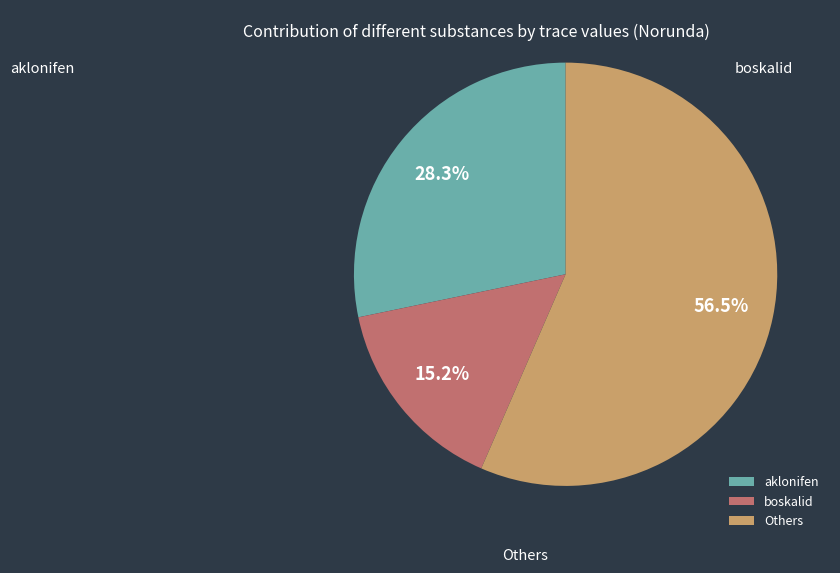

To the nearest percent, what is the difference between the largest and smallest slice percentages?

41%